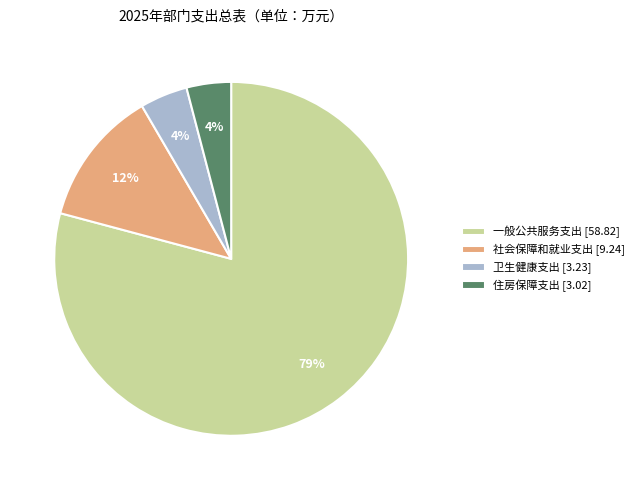

What is the largest slice in the pie chart?

一般公共服务支出 [58.82]